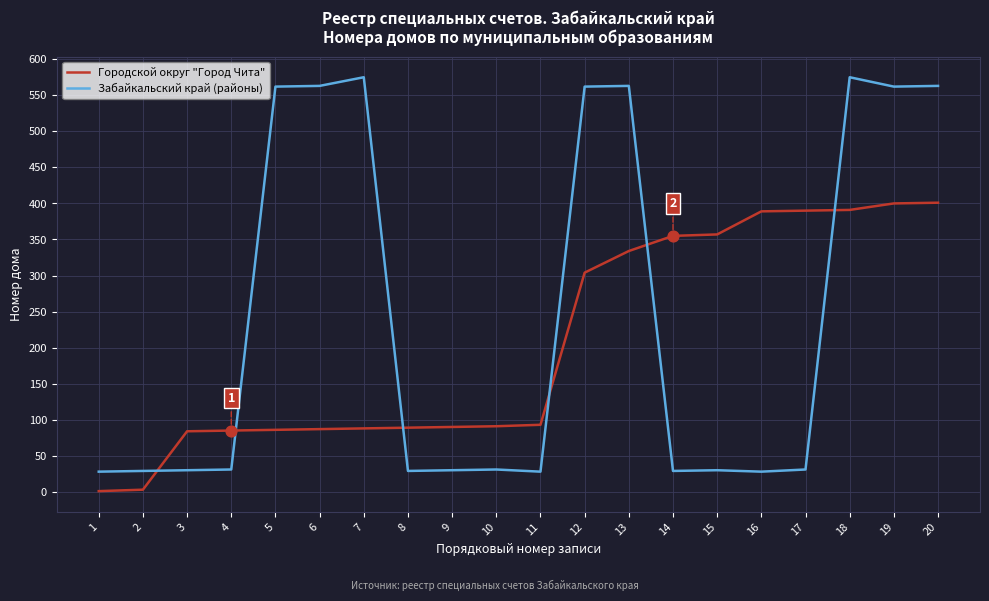

Which series has the largest total across all categories?

Забайкальский край (районы)